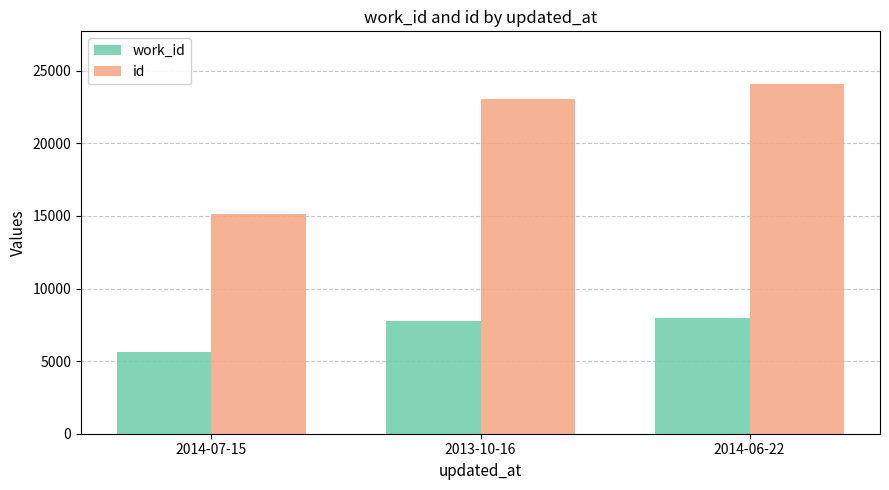

Which series changed the most between 2014-07-15 and 2013-10-16?

id